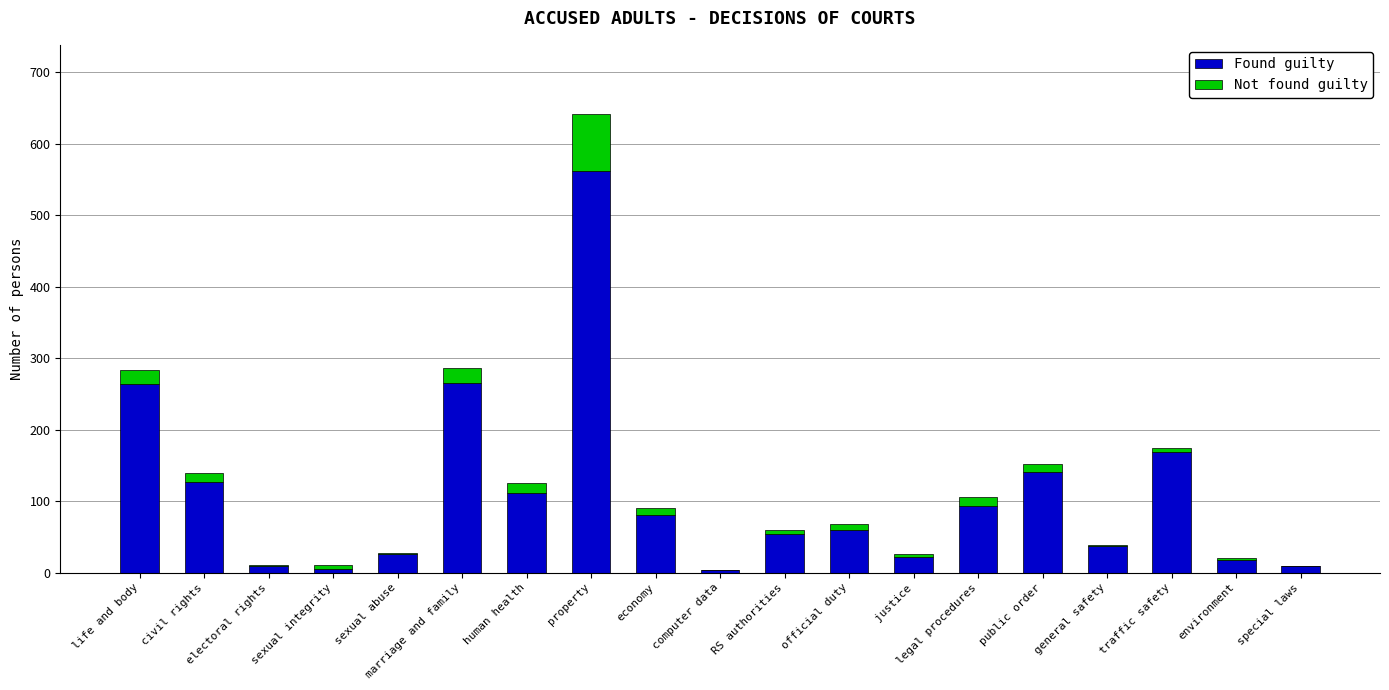

Which category has the highest value in the Found guilty series?

property